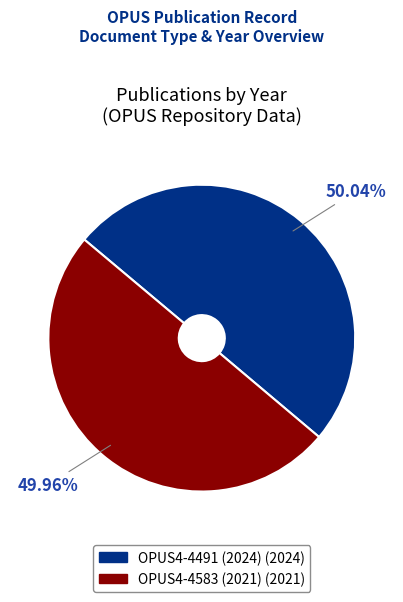

Does any single category account for the majority?

Yes